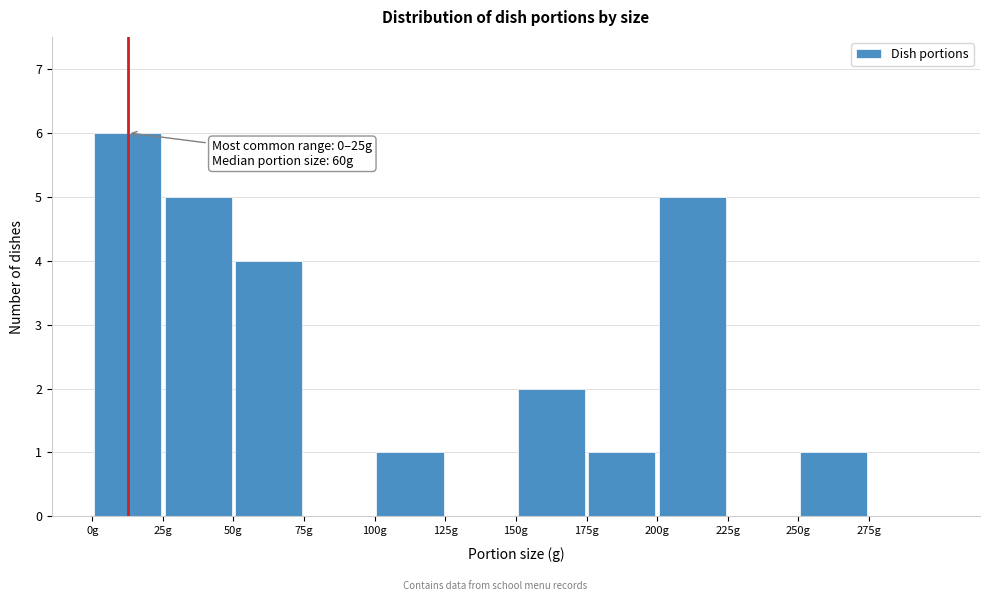

Which range on the x-axis has the tallest bar?

0 to 25